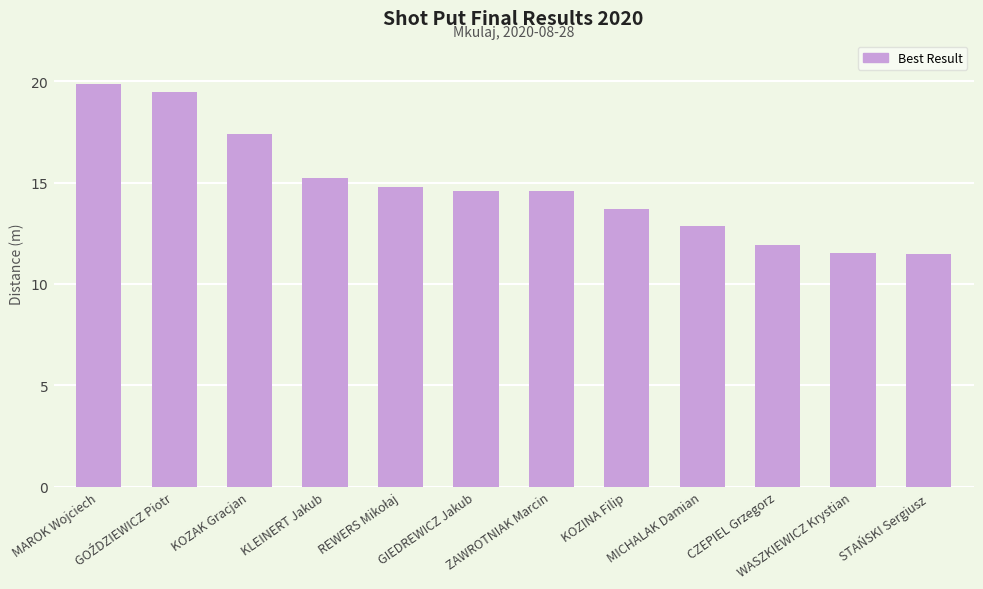

What is the value of the 2nd bar from the left?

19.5